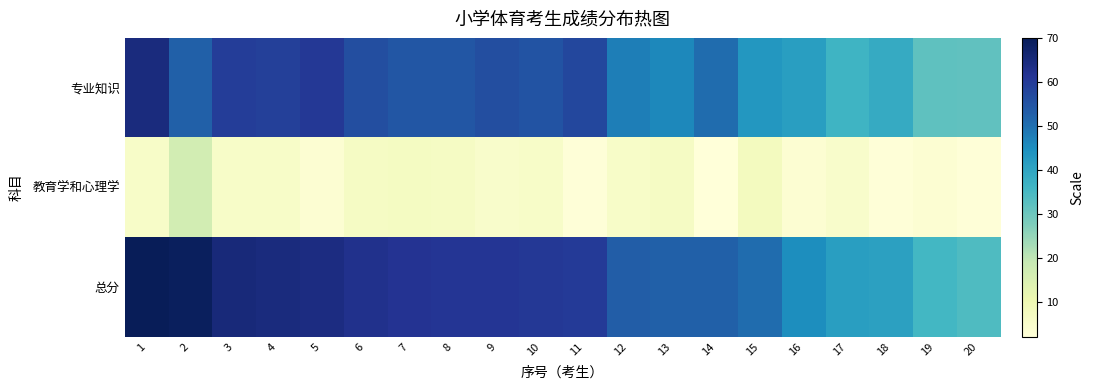

Rank the series at 18 from lowest to highest value.

教育学和心理学, 专业知识, 总分